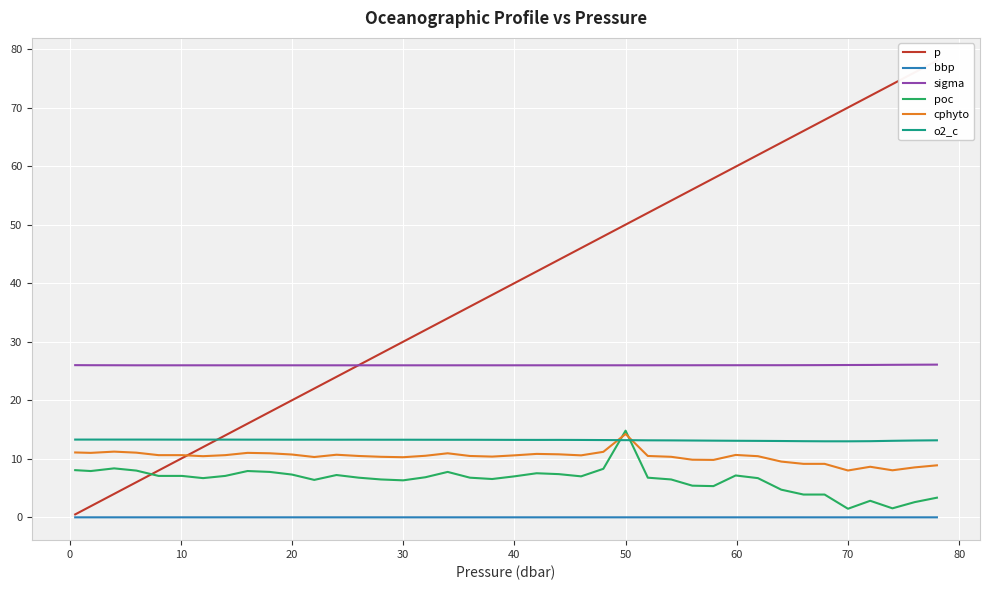

Reading left to right, transcribe all the data shown in this chart.

p: 0.5	1.9	4.0	6.0	8.0	10.1	12.0	14.0	16.0	18.0	20.0	22.0	24.0	26.0	28.0	30.0	32.0	34.0	36.0	38.0	40.0	42.0	44.0	46.0	48.0	50.0	52.0	54.1	56.0	57.9	59.9	61.9	64.0	66.0	67.9	70.0	72.0	74.0	76.0	78.0
bbp: 0.0	0.0	0.0	0.0	0.0	0.0	0.0	0.0	0.0	0.0	0.0	0.0	0.0	0.0	0.0	0.0	0.0	0.0	0.0	0.0	0.0	0.0	0.0	0.0	0.0	0.0	0.0	0.0	0.0	0.0	0.0	0.0	0.0	0.0	0.0	0.0	0.0	0.0	0.0	0.0
sigma: 26.0	26.0	26.0	26.0	26.0	26.0	26.0	26.0	26.0	26.0	26.0	26.0	26.0	26.0	26.0	26.0	26.0	26.0	26.0	26.0	26.0	26.0	26.0	26.0	26.0	26.0	26.0	26.0	26.0	26.0	26.0	26.0	26.0	26.0	26.0	26.0	26.0	26.1	26.1	26.1
poc: 8.1	7.9	8.4	8.0	7.1	7.1	6.7	7.1	7.9	7.8	7.3	6.4	7.2	6.8	6.5	6.3	6.8	7.8	6.8	6.5	7.0	7.5	7.4	7.0	8.3	14.8	6.8	6.5	5.4	5.3	7.2	6.7	4.7	3.9	3.9	1.5	2.8	1.5	2.6	3.4
cphyto: 11.1	11.0	11.2	11.0	10.6	10.6	10.4	10.6	11.0	10.9	10.7	10.3	10.7	10.5	10.3	10.3	10.5	10.9	10.5	10.4	10.6	10.8	10.8	10.6	11.2	14.2	10.5	10.3	9.8	9.8	10.7	10.4	9.5	9.1	9.1	8.0	8.6	8.0	8.5	8.9
o2_c: 13.3	13.3	13.3	13.3	13.3	13.3	13.3	13.3	13.3	13.3	13.3	13.3	13.3	13.3	13.3	13.3	13.3	13.2	13.2	13.2	13.2	13.2	13.2	13.2	13.2	13.2	13.2	13.1	13.1	13.1	13.1	13.1	13.0	13.0	13.0	13.0	13.0	13.1	13.1	13.2